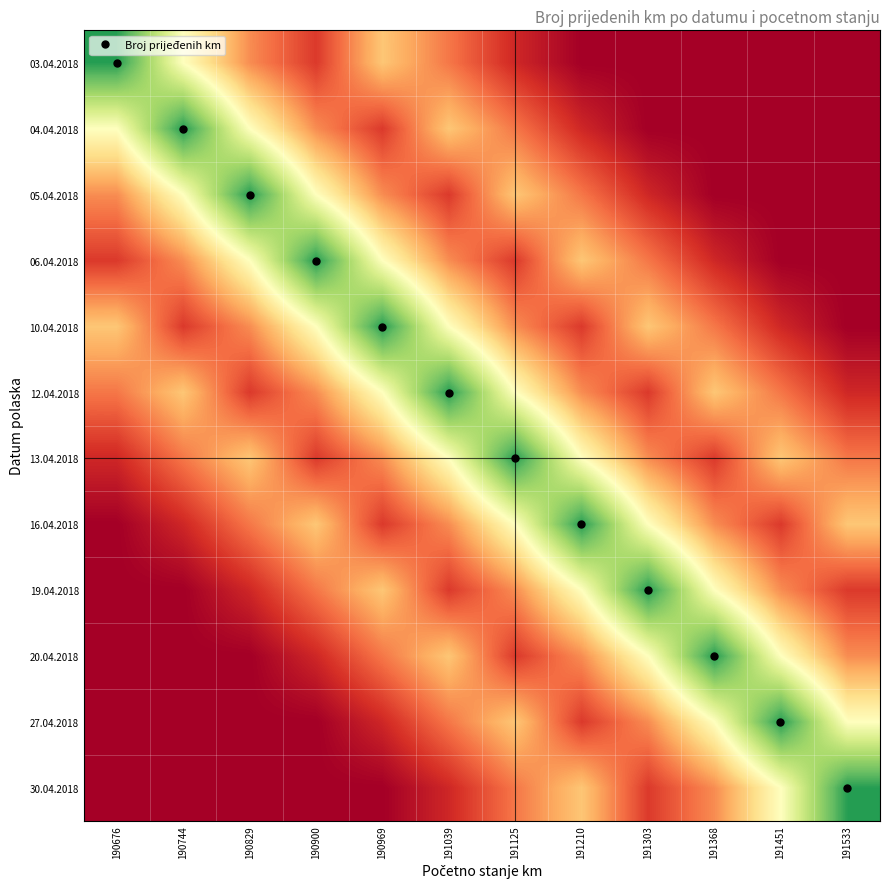

What is the spread (max minus min) of values at 191210?

53